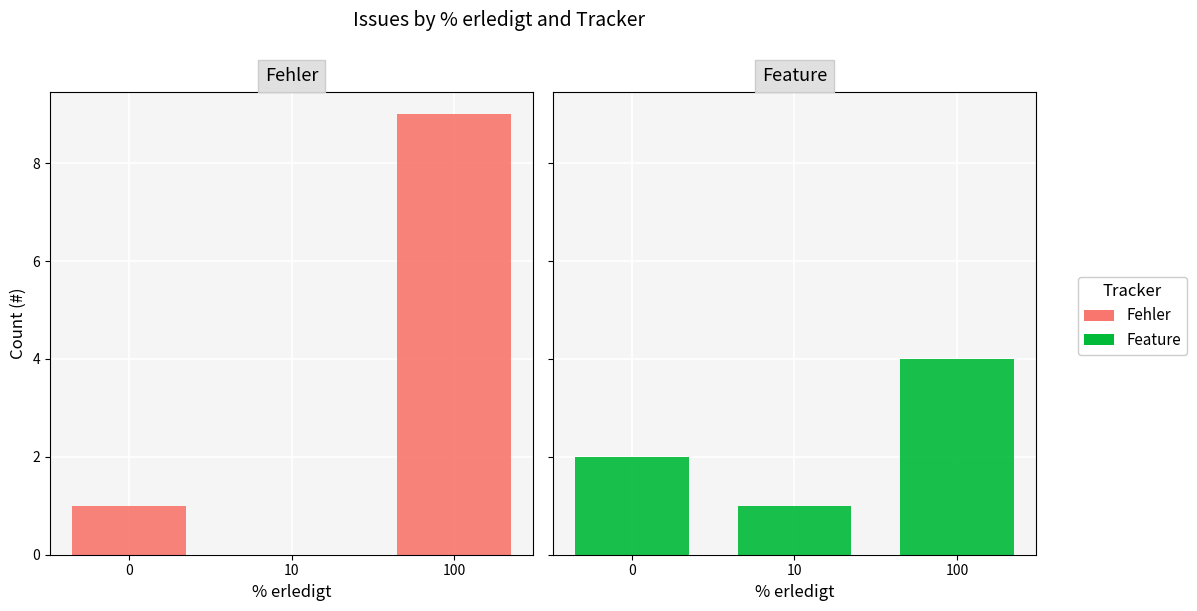

Are the bars horizontal?

No